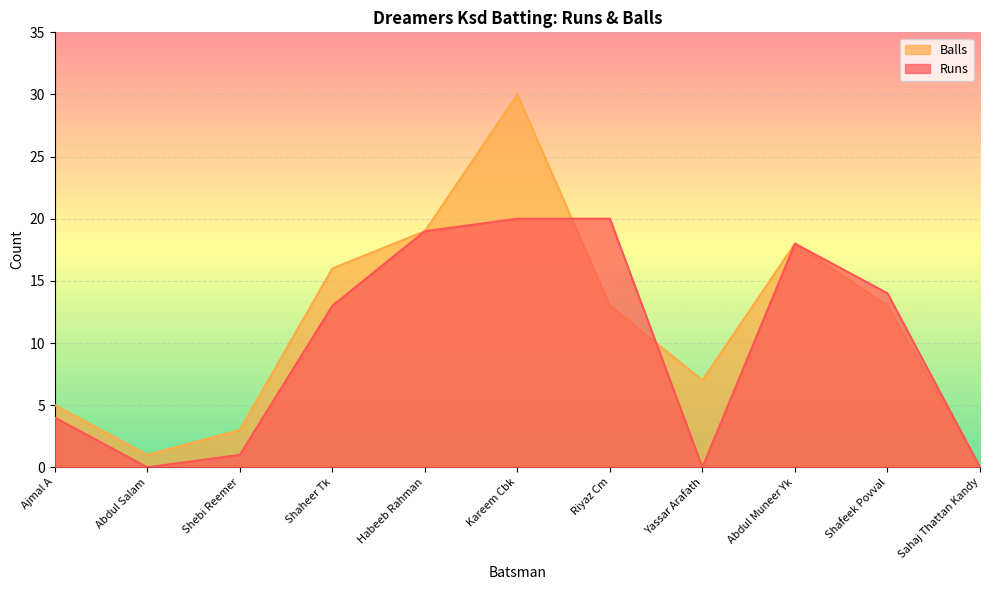

Is the value of Runs at Ajmal A greater than the value of Balls at Shebi Reemer?

Yes